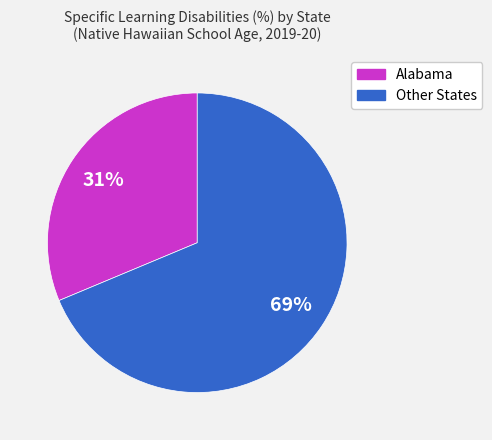

Does any single category account for the majority?

Yes